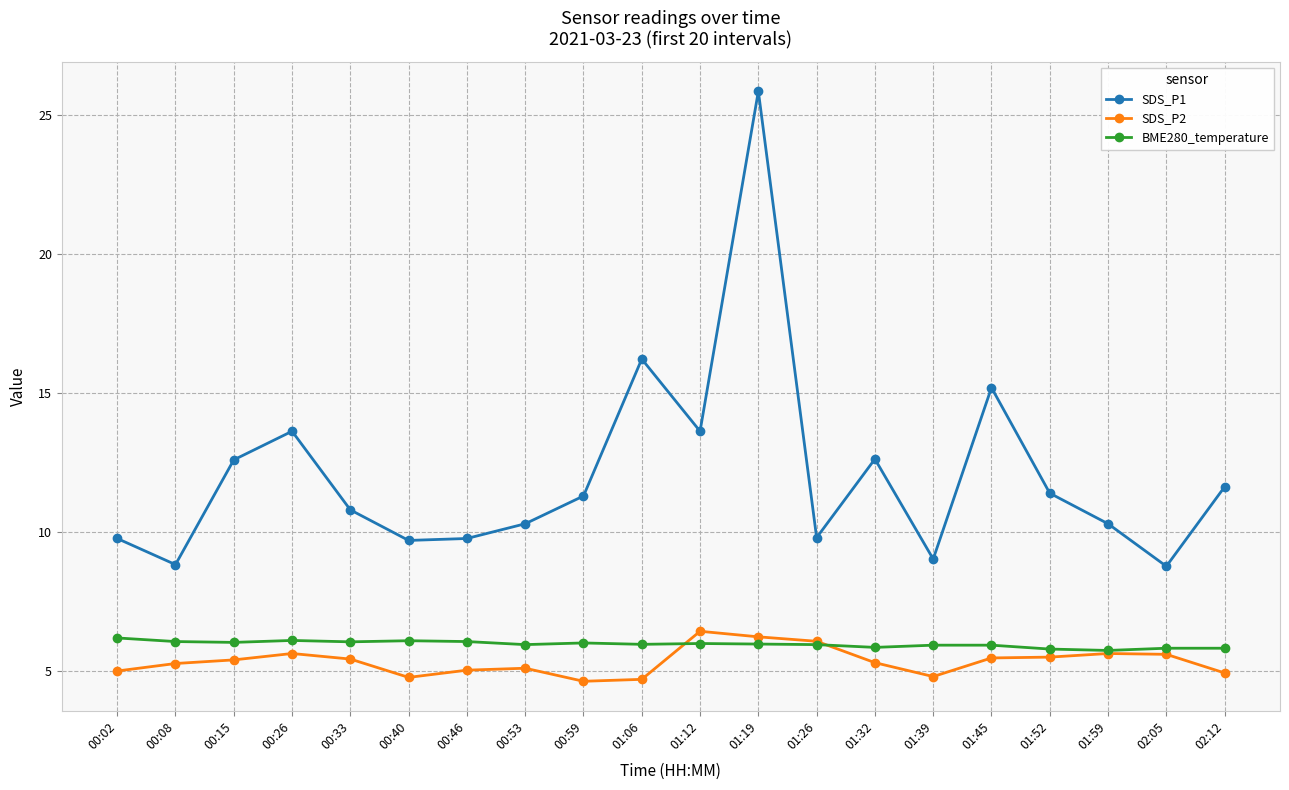

True or false: SDS_P1 and SDS_P2 intersect in this chart.

False